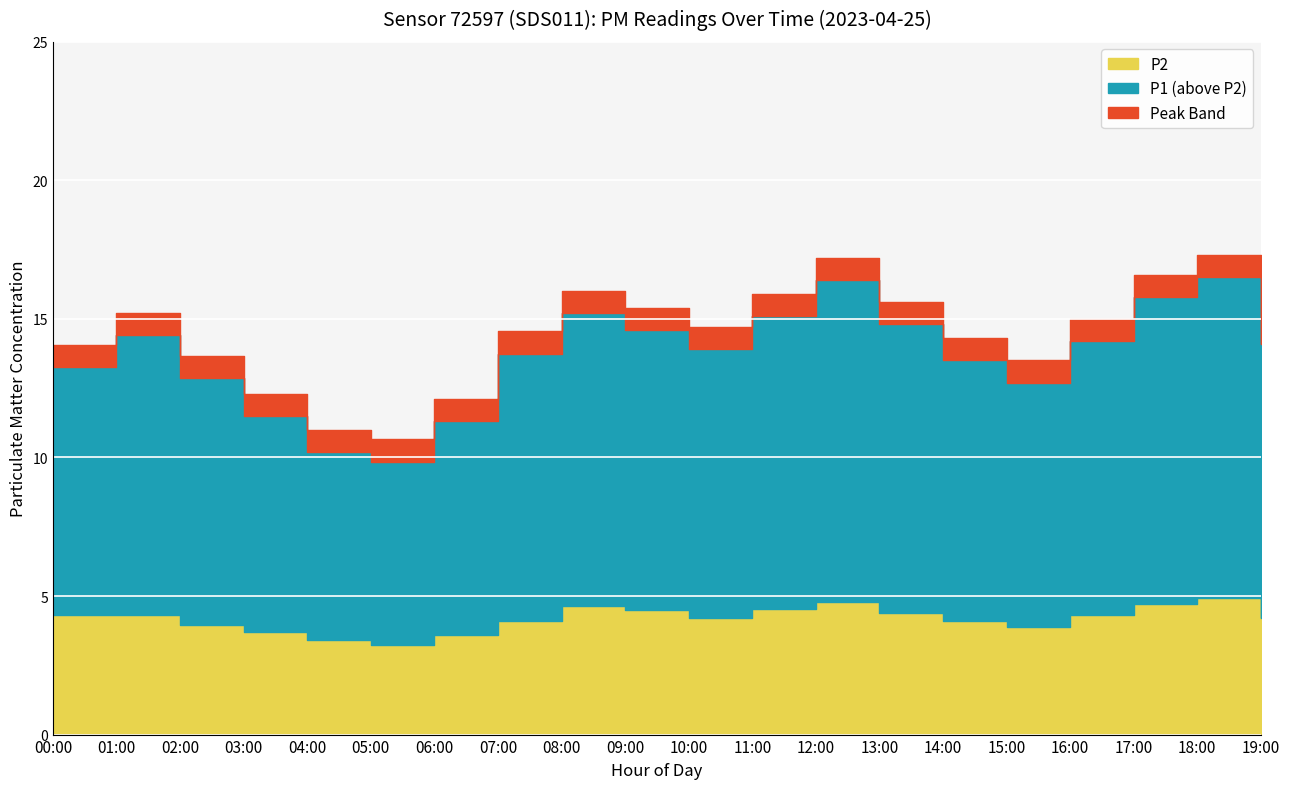

Which series has the widest spread of values?

P1